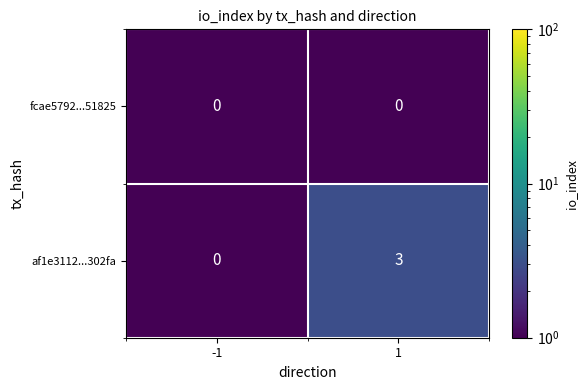

Rank the series by their maximum value, from lowest to highest.

fcae5792...51825, af1e3112...302fa